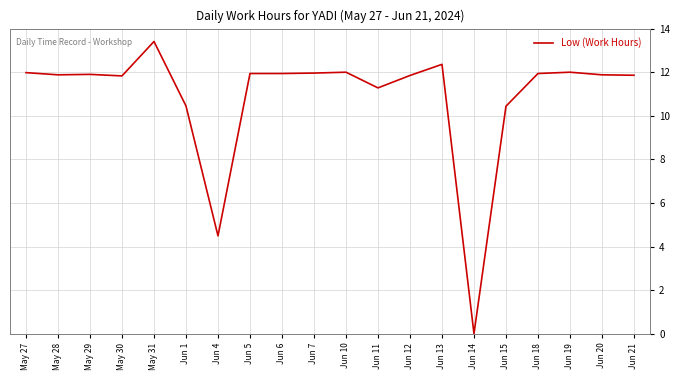

What position from the right is May 30?

17